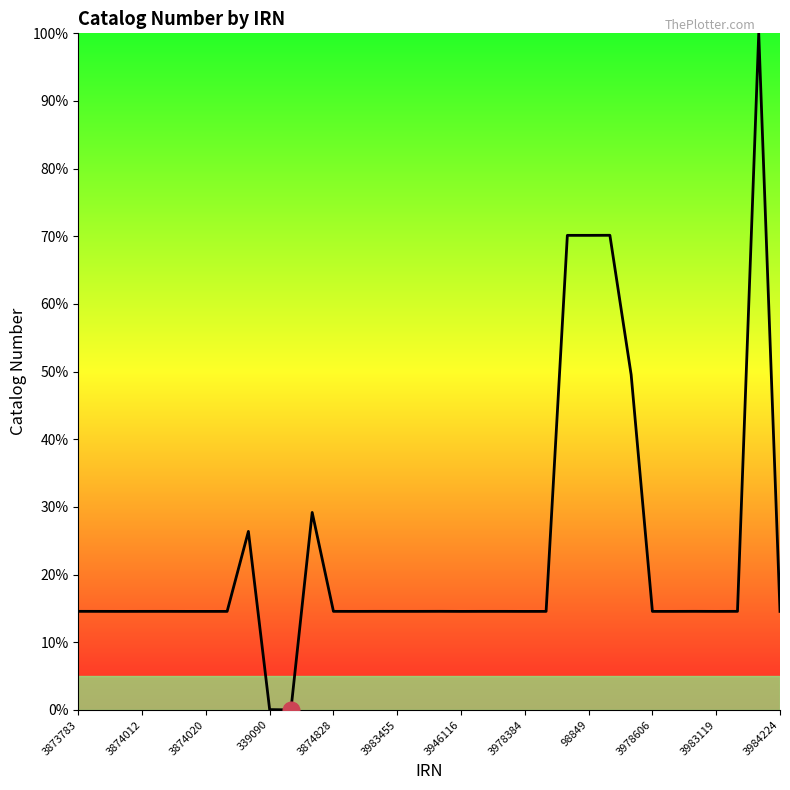

Is this an area chart (filled region under the line)?

No